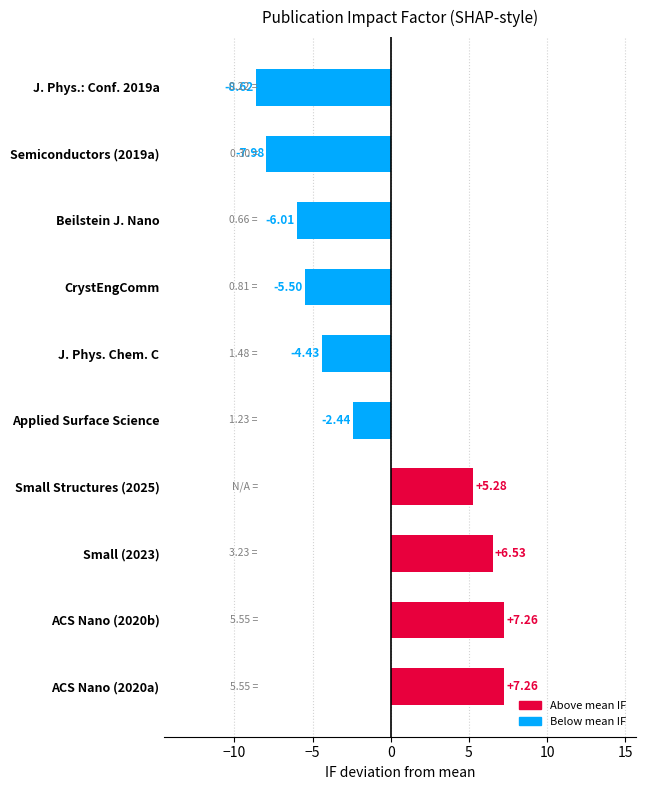

What is the average value?

-0.9